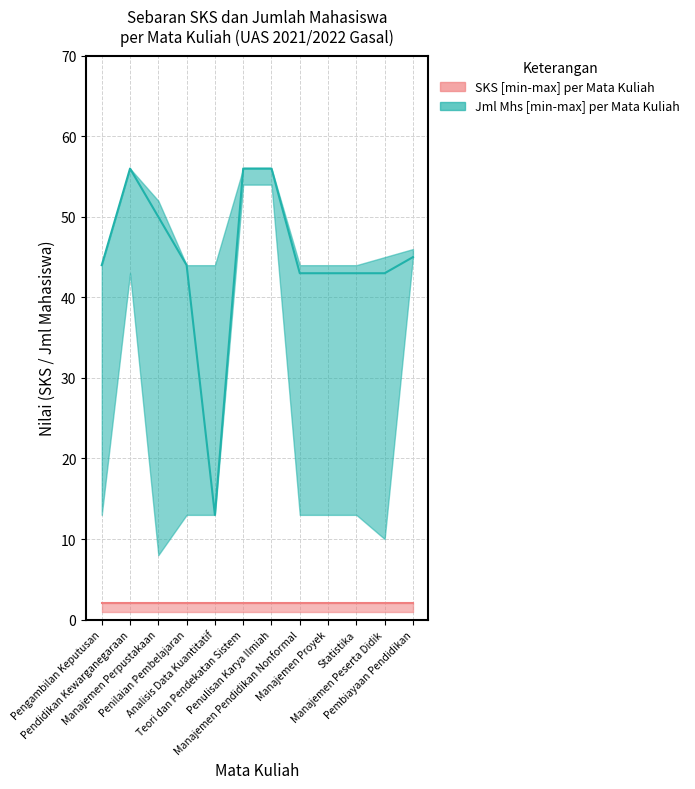

The value at Teori dan Pendekatan Sistem is 36. True or false?

False